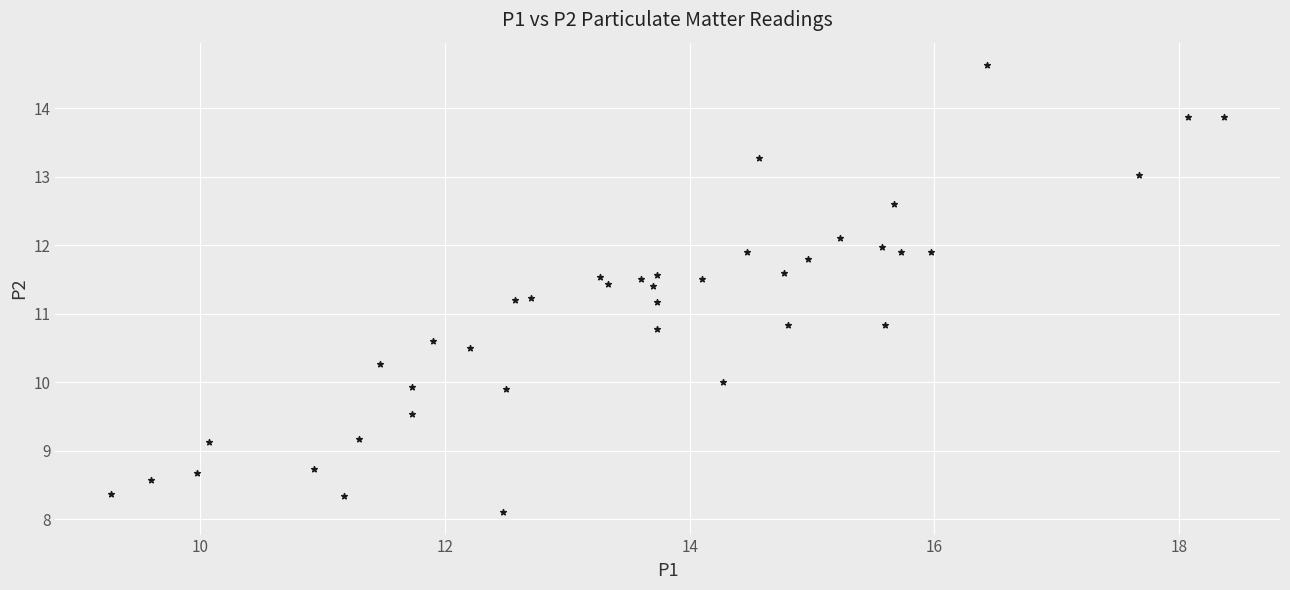

What is the range of Y values (max minus min)?

6.5